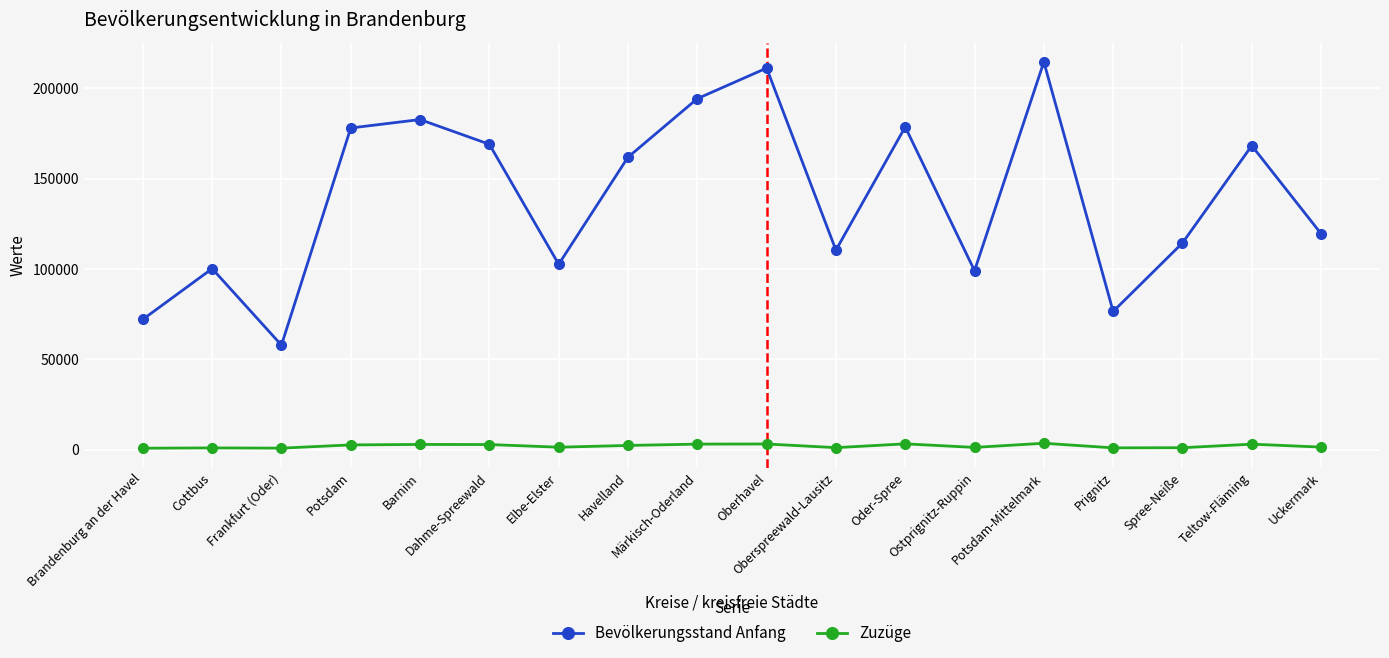

At which category is the sum across all series the highest?

Potsdam-Mittelmark